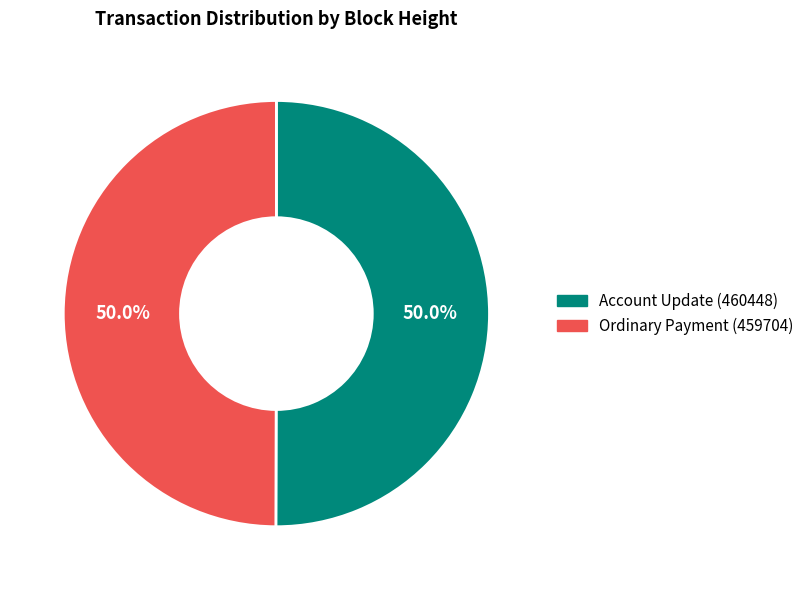

What is the total percentage of Account Update (460448) and Ordinary Payment (459704)?

100.0%